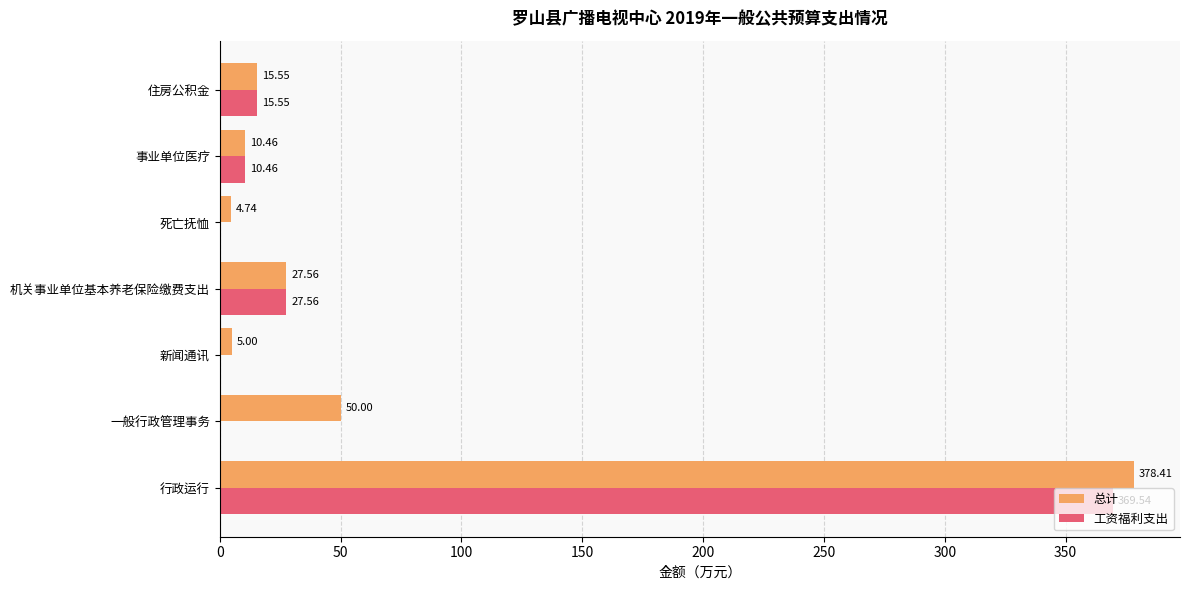

How many values in the 总计 series exceed 15?

4